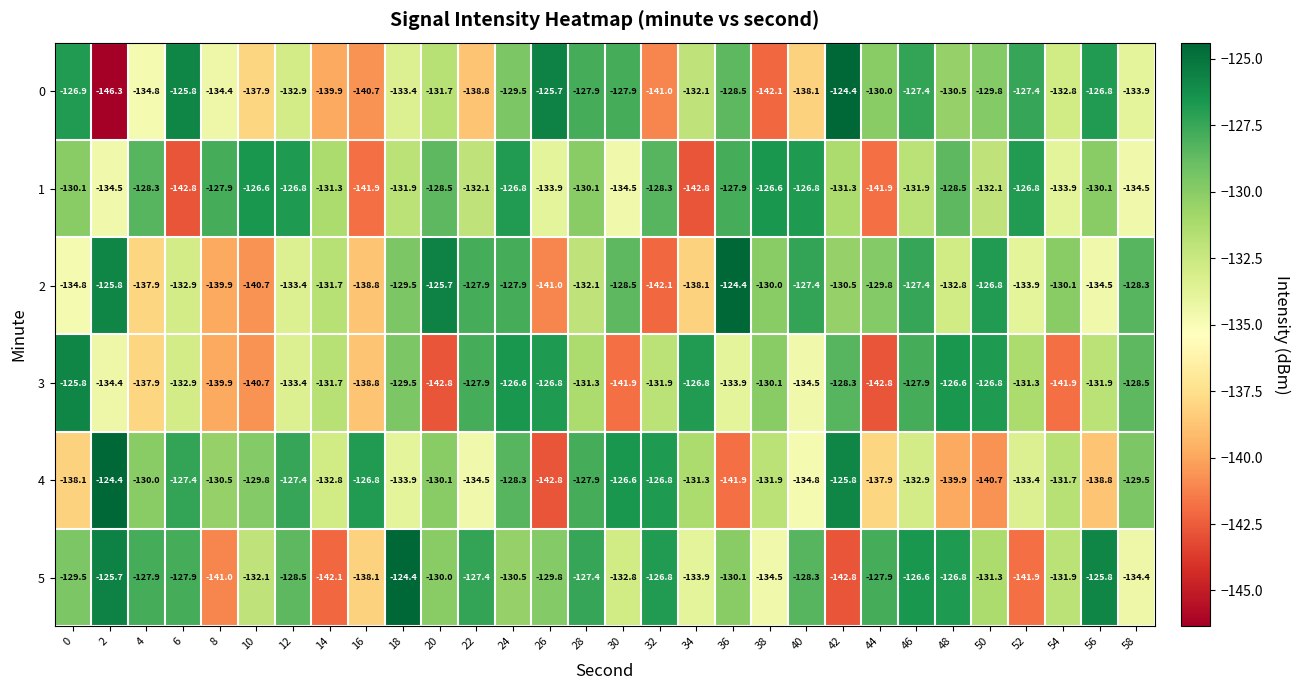

Between 18 and 50, which series saw the biggest shift?

5